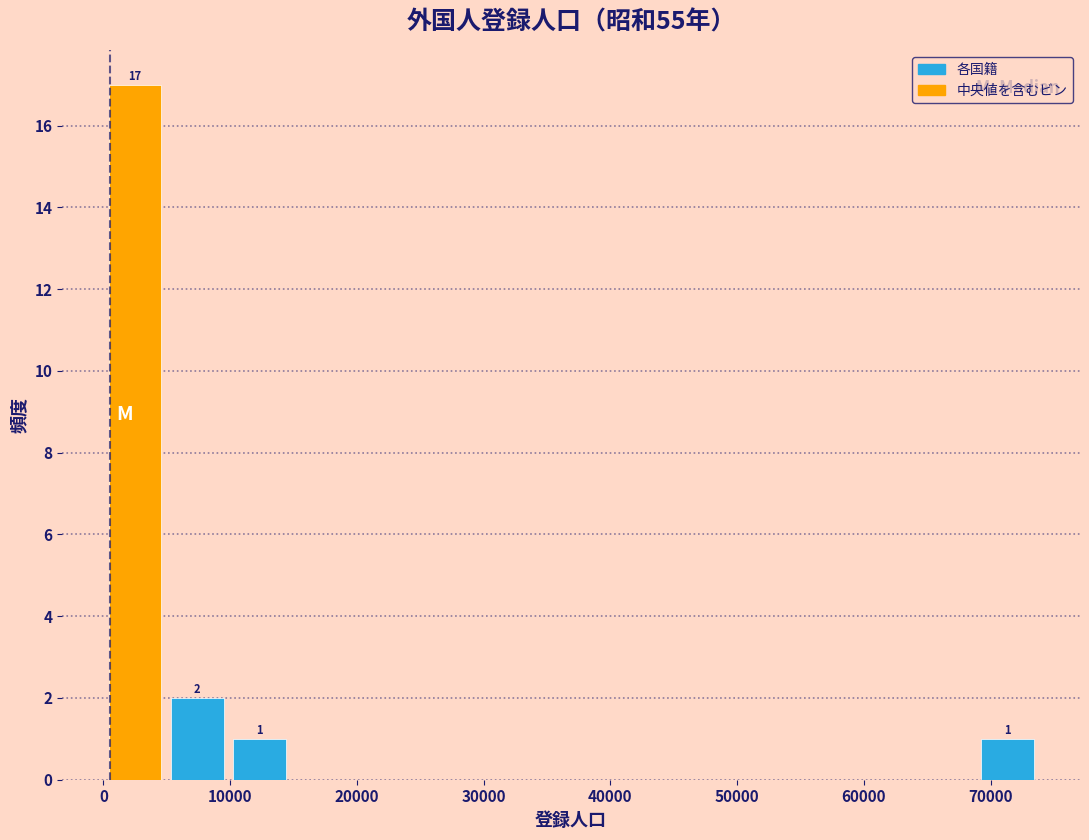

Which range on the x-axis has the tallest bar?

0 to 5000